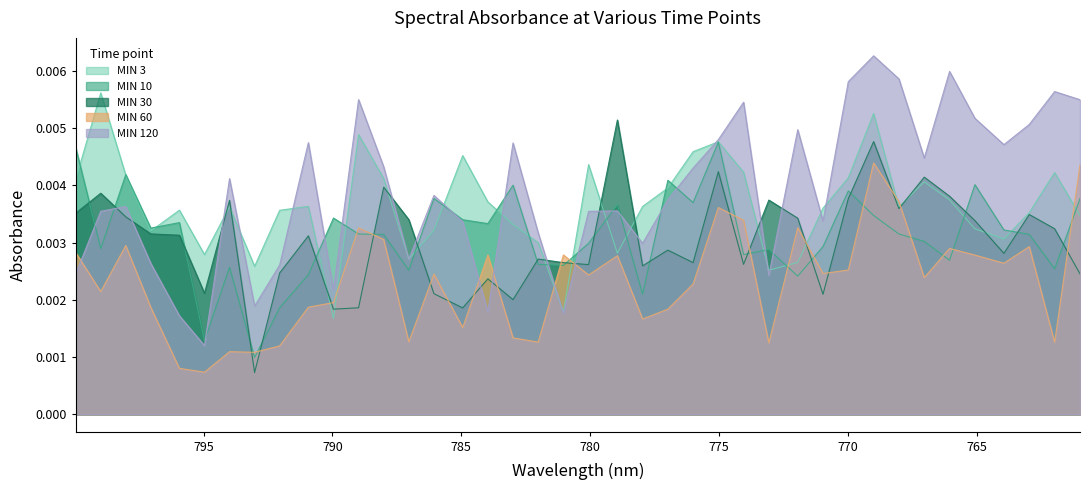

True or false: MIN 60 and MIN 10 intersect in this chart.

True